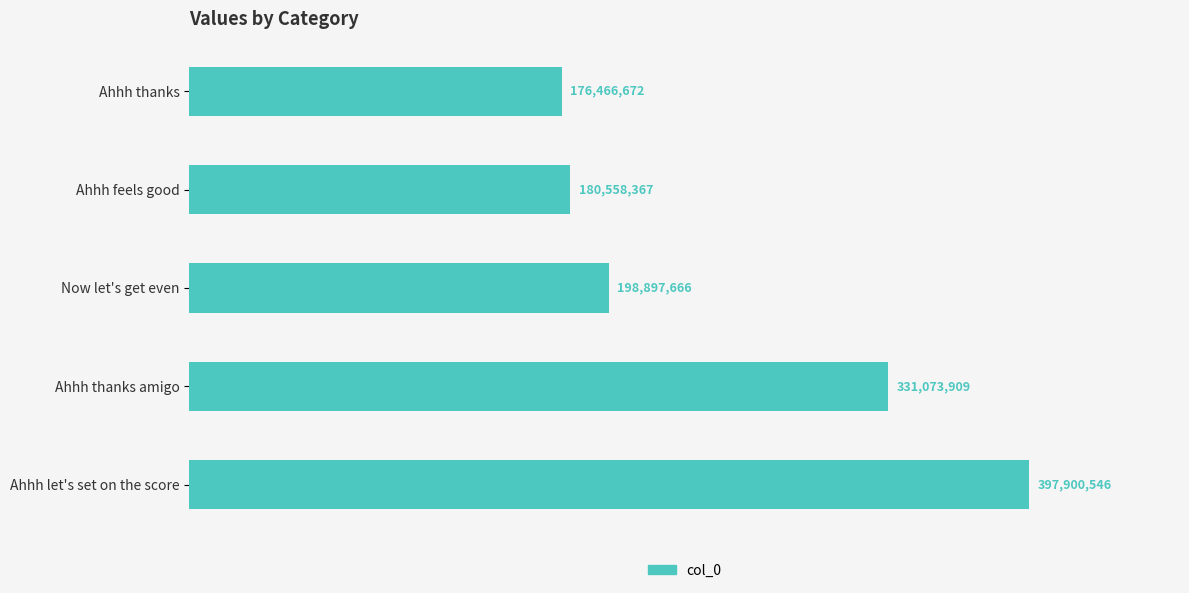

What is the average value?

256979432